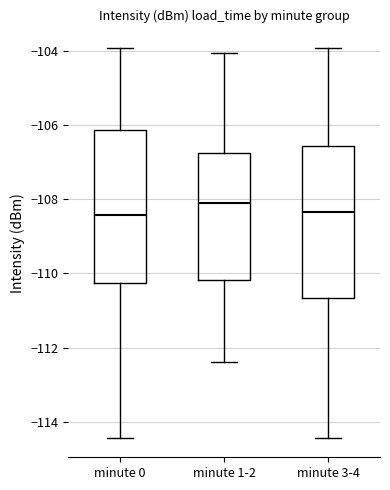

Where does the median line of the box for minute 0 sit on the y-axis? The values are not printed on the chart, so give them approximately, as read against the axis.

-108.4